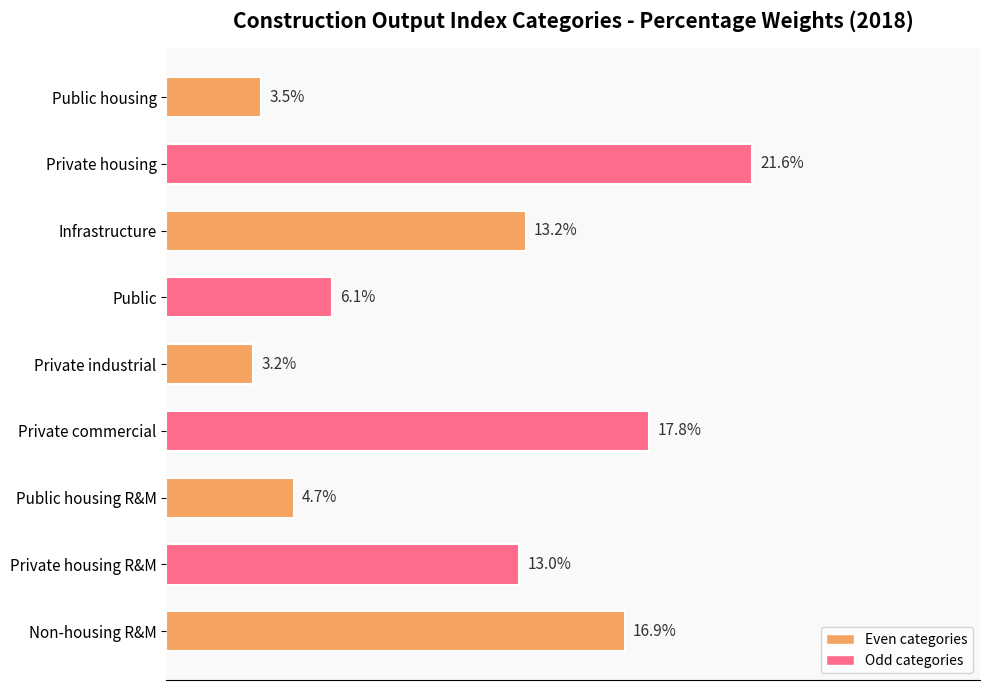

What is the label of the 9th bar from the bottom?

Public housing